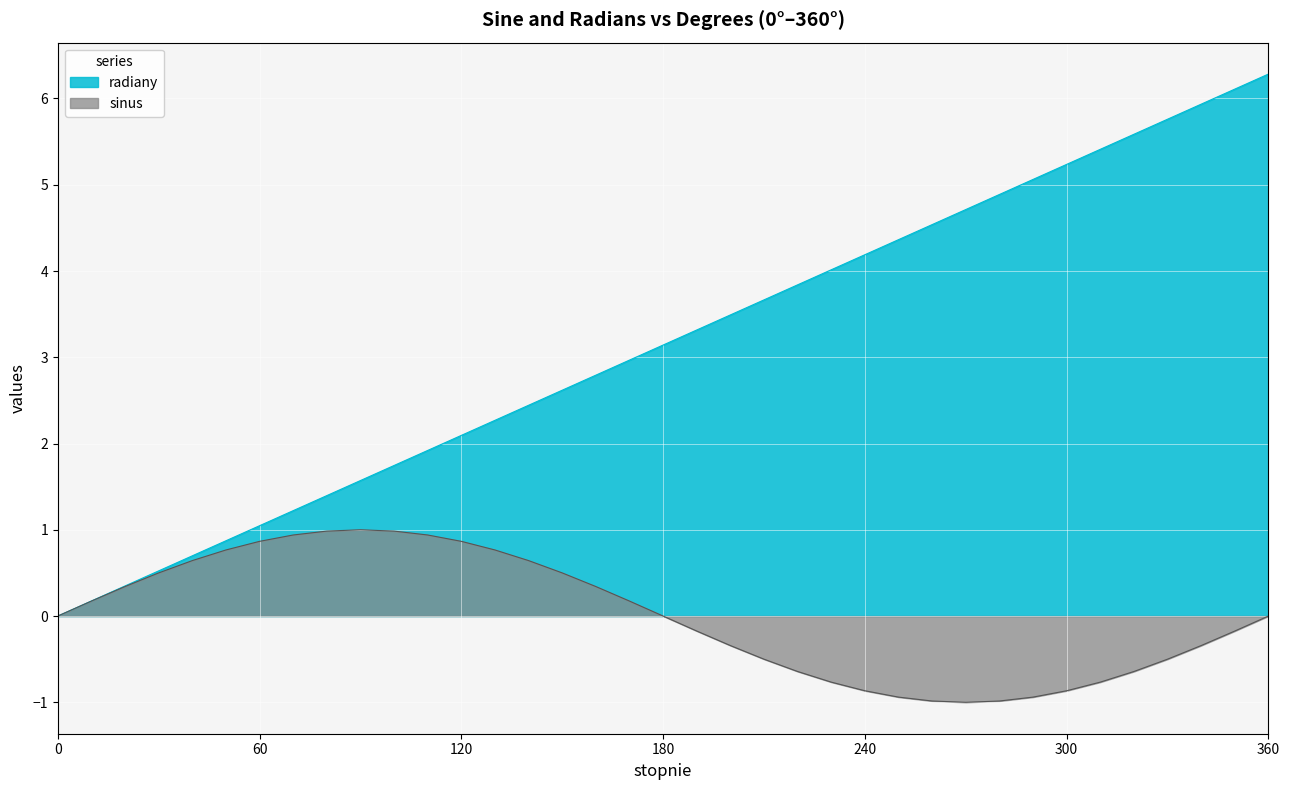

True or false: radiany has more than 0 points higher than both neighbors.

False